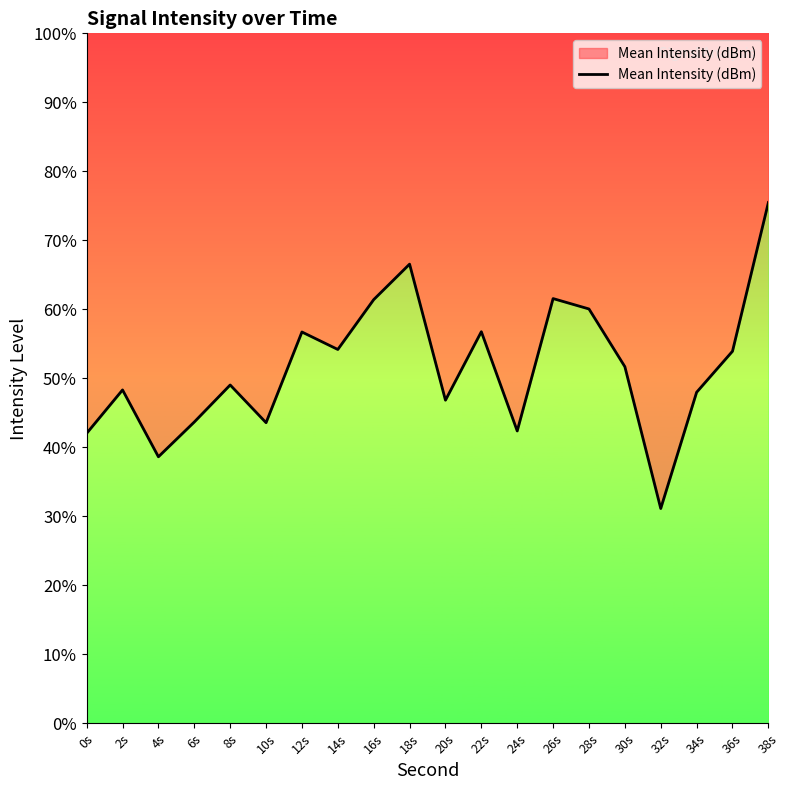

List the labels in order of value, largest first.

38s, 18s, 26s, 16s, 28s, 22s, 12s, 14s, 36s, 30s, 8s, 2s, 34s, 20s, 6s, 10s, 24s, 0s, 4s, 32s